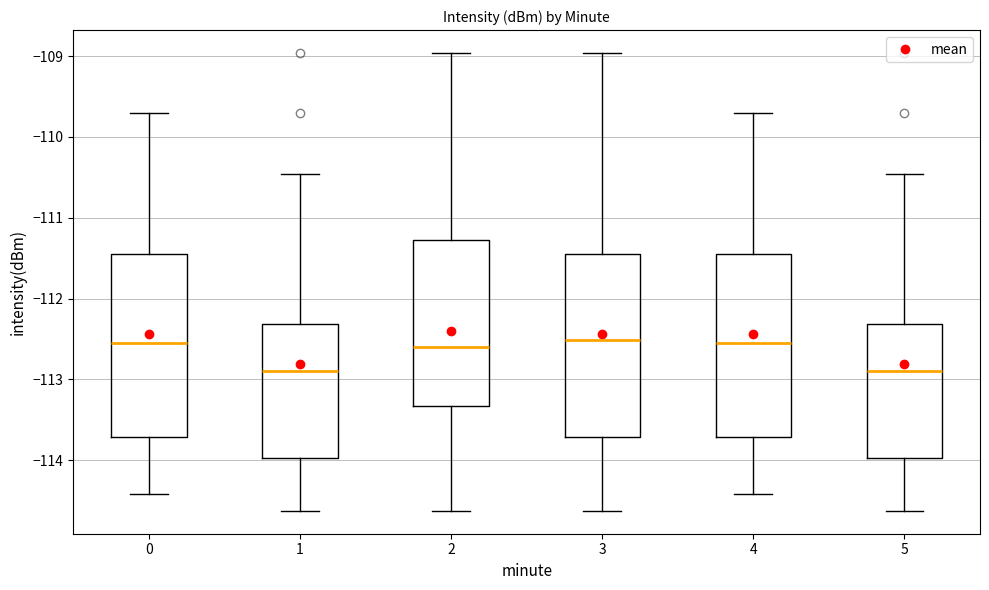

Where is the upper edge of the box at x = 2 on the y-axis? The values are not printed on the chart, so give them approximately, as read against the axis.

-111.3